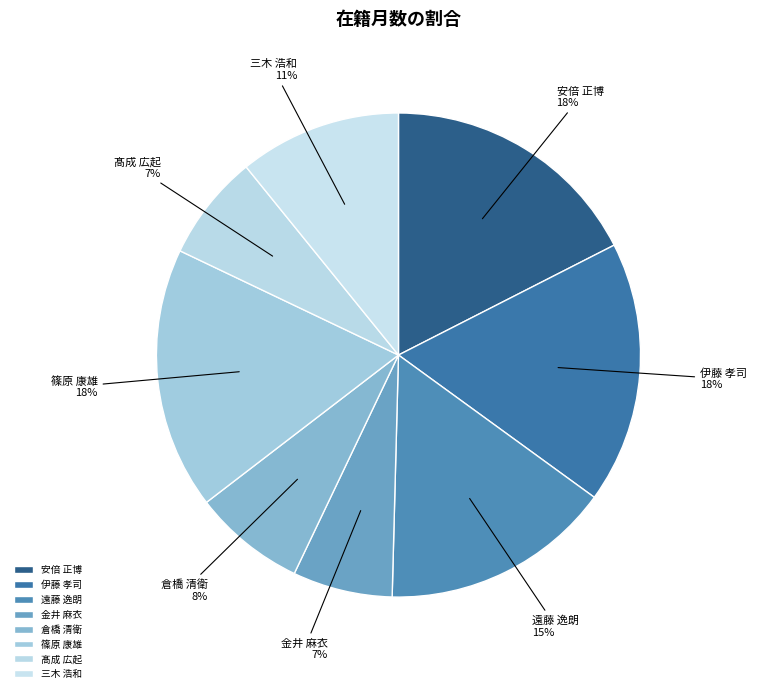

Combined, do 伊藤 孝司 and 髙成 広起 account for over 50%?

No